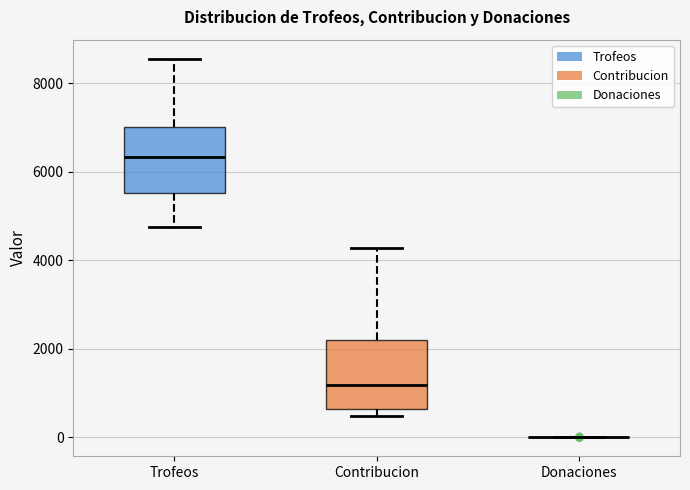

Where does the median line of the box for Trofeos sit on the y-axis? The values are not printed on the chart, so give them approximately, as read against the axis.

6400